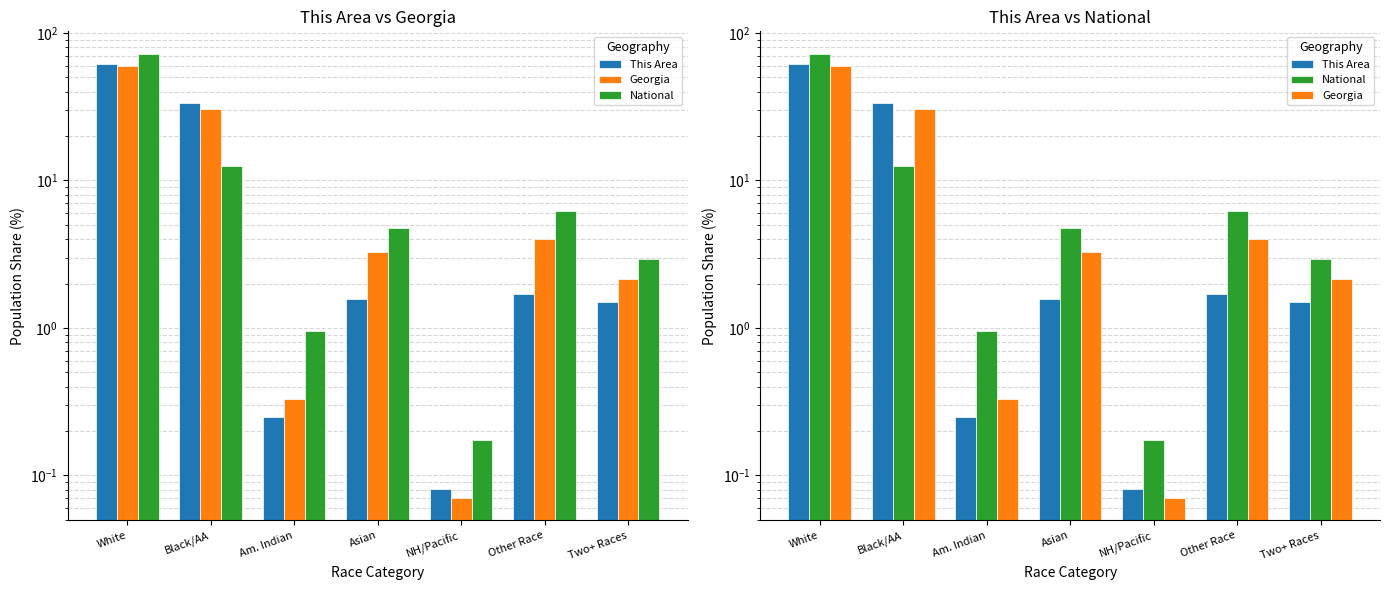

Is it true that National equals 2.9 at Two+ Races?

True